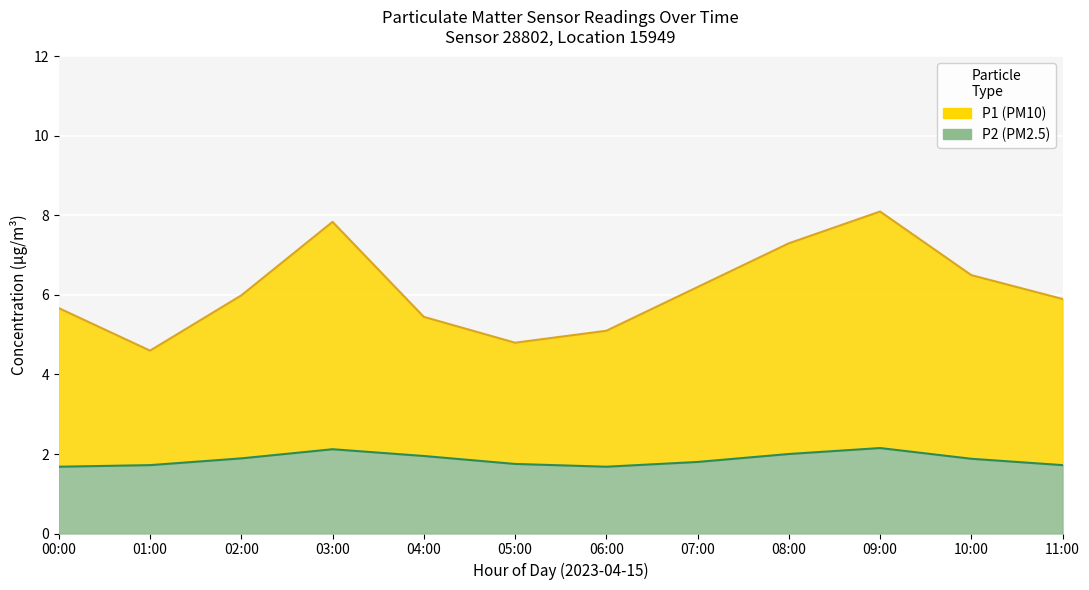

In P1, how many points are higher than both neighbors (excluding endpoints)?

2